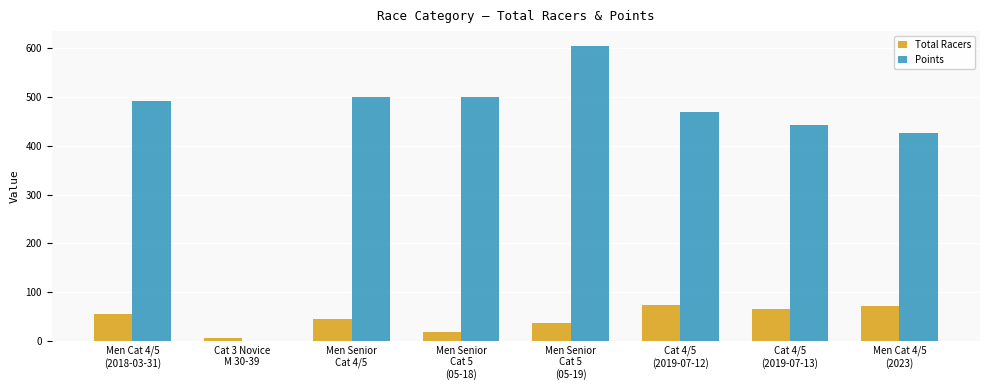

At which label is Total Racers closest to 39?

Men Senior
Cat 5
(05-19)